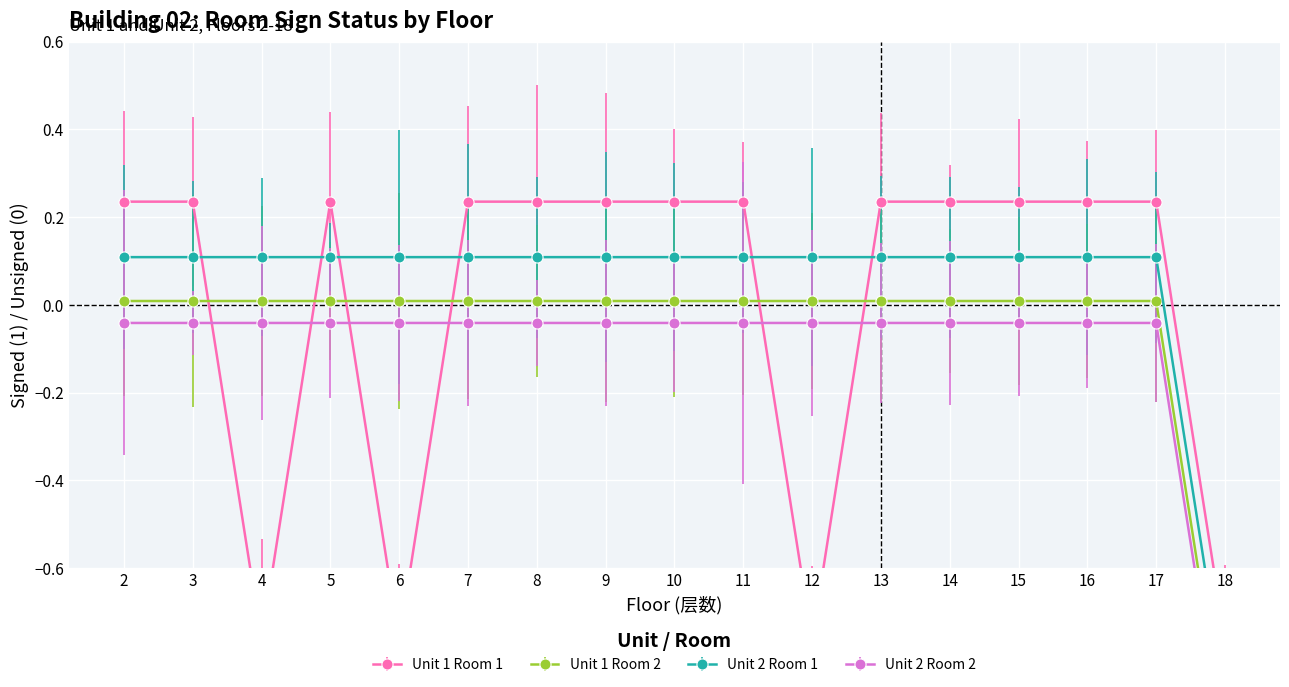

Between which two adjacent categories do Unit 2 Room 1 and Unit 1 Room 1 first intersect?

3 and 4